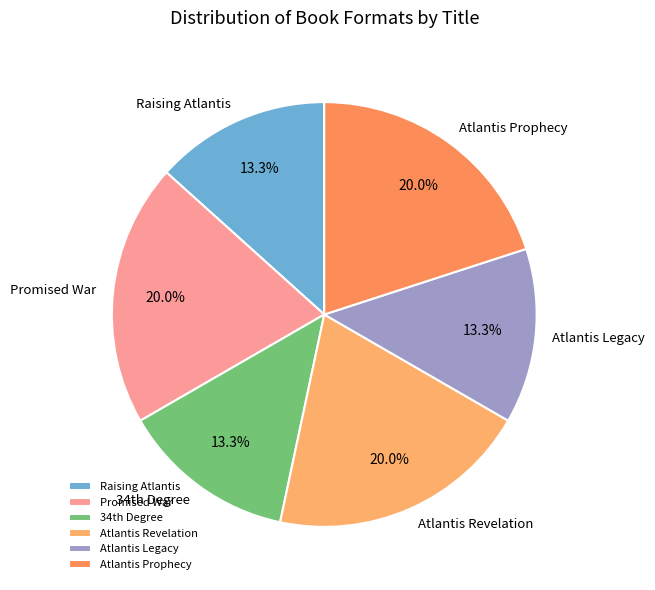

The Promised War slice represents 20% of the pie. True or false?

True